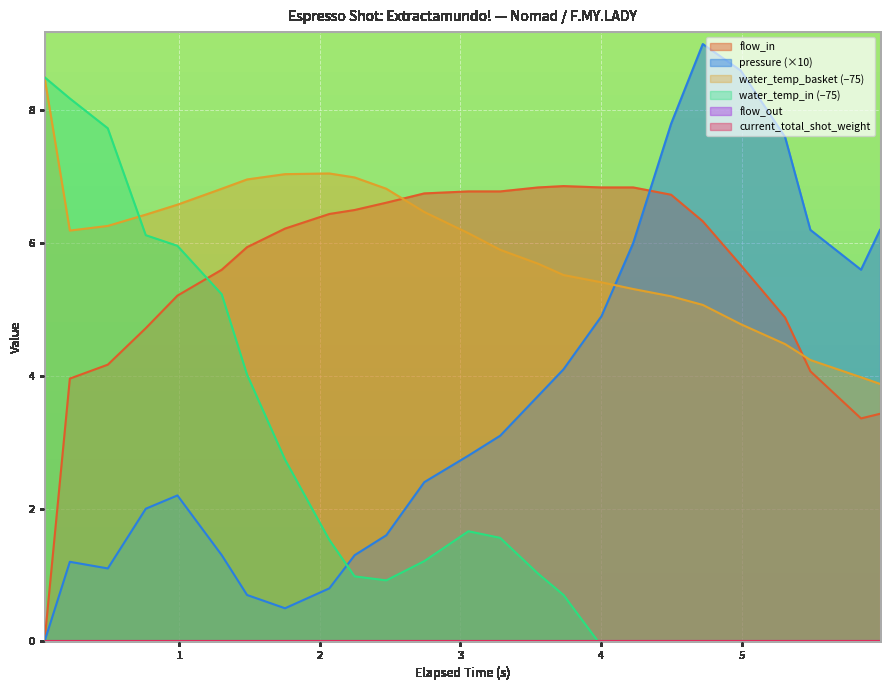

True or false: water_temperature_basket has more than 2 interior local peaks.

False